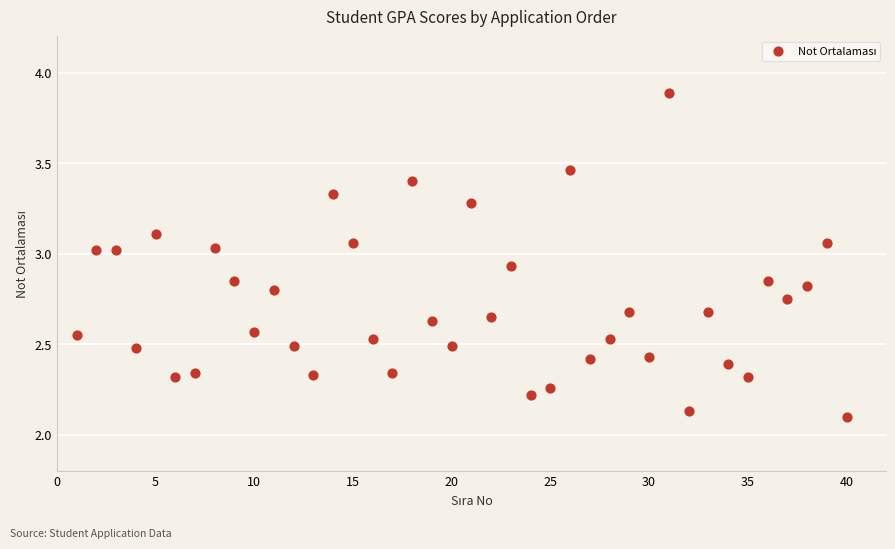

What is the range of Y values (max minus min)?

1.8